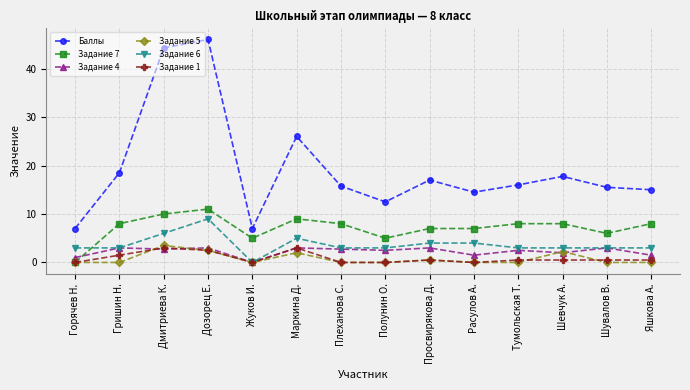

The value of Задание 6 at Жуков И. is 0.0. True or false?

True